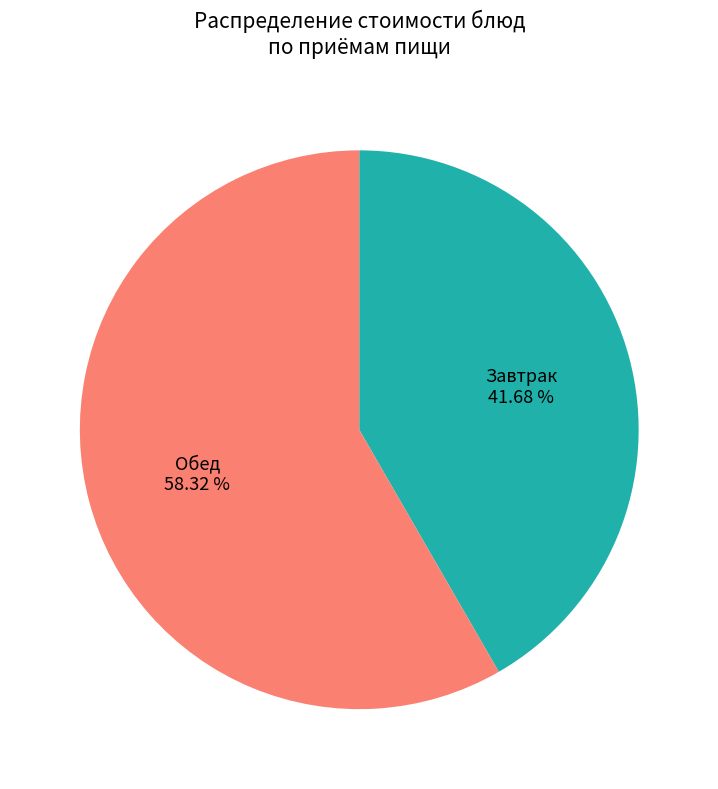

Which slice is the largest?

Обед